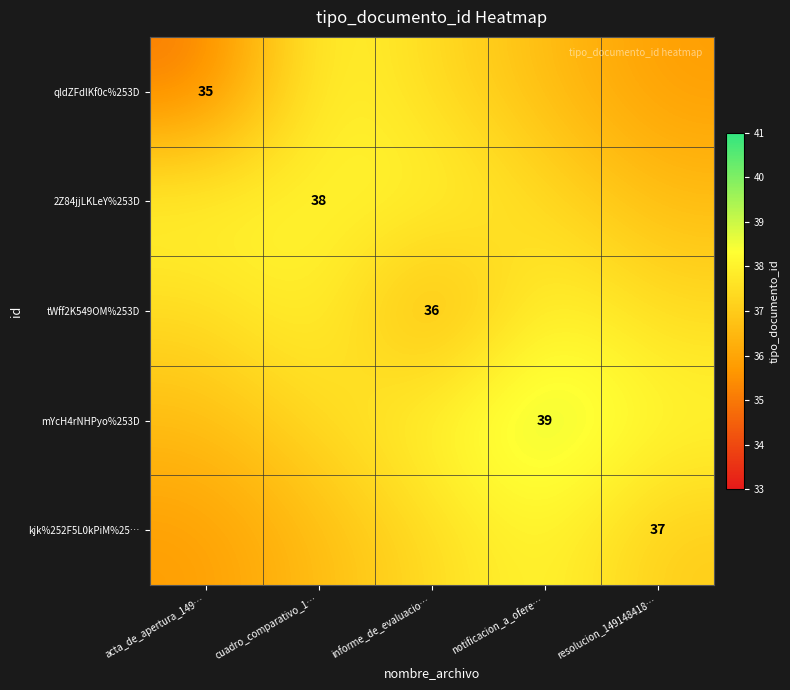

Count the number of data series in this chart.

5